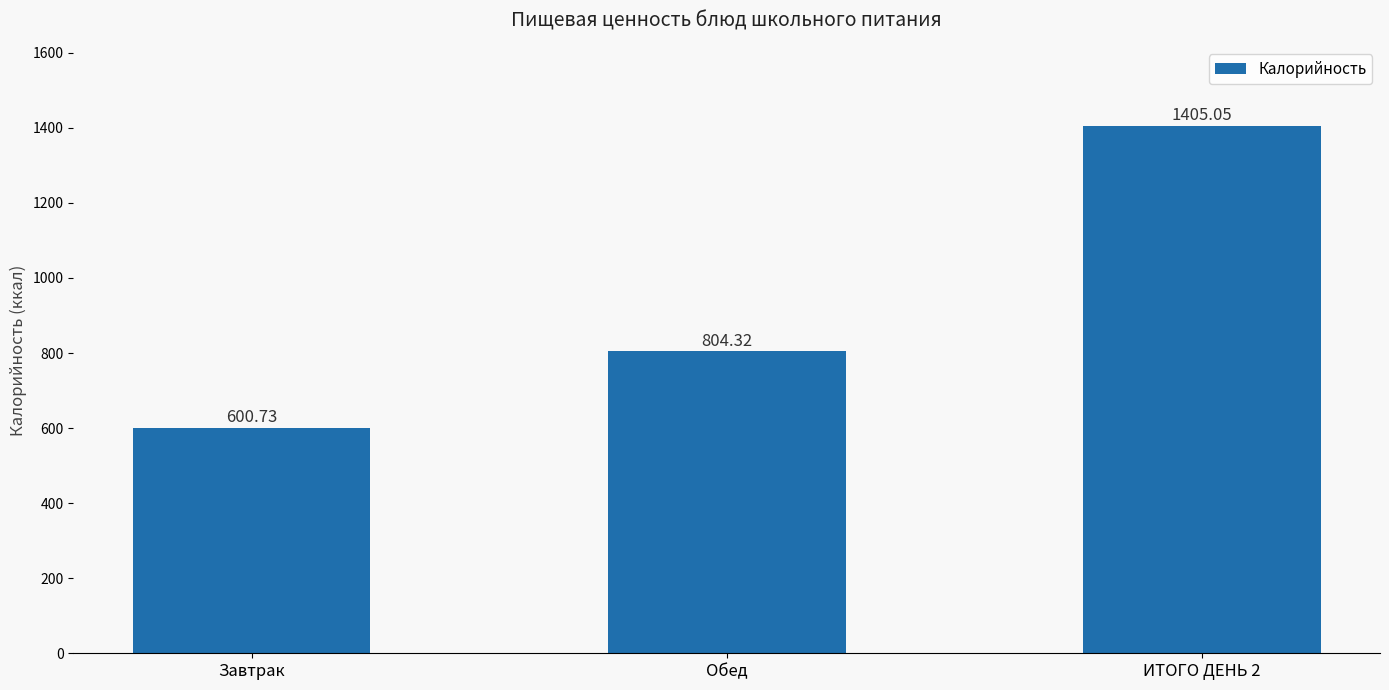

The chart shows a value of 1288.9 at Обед. True or false?

False